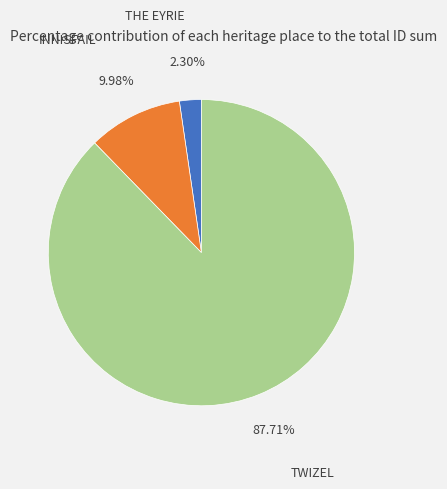

True or false: THE EYRIE accounts for 2% of the total.

True